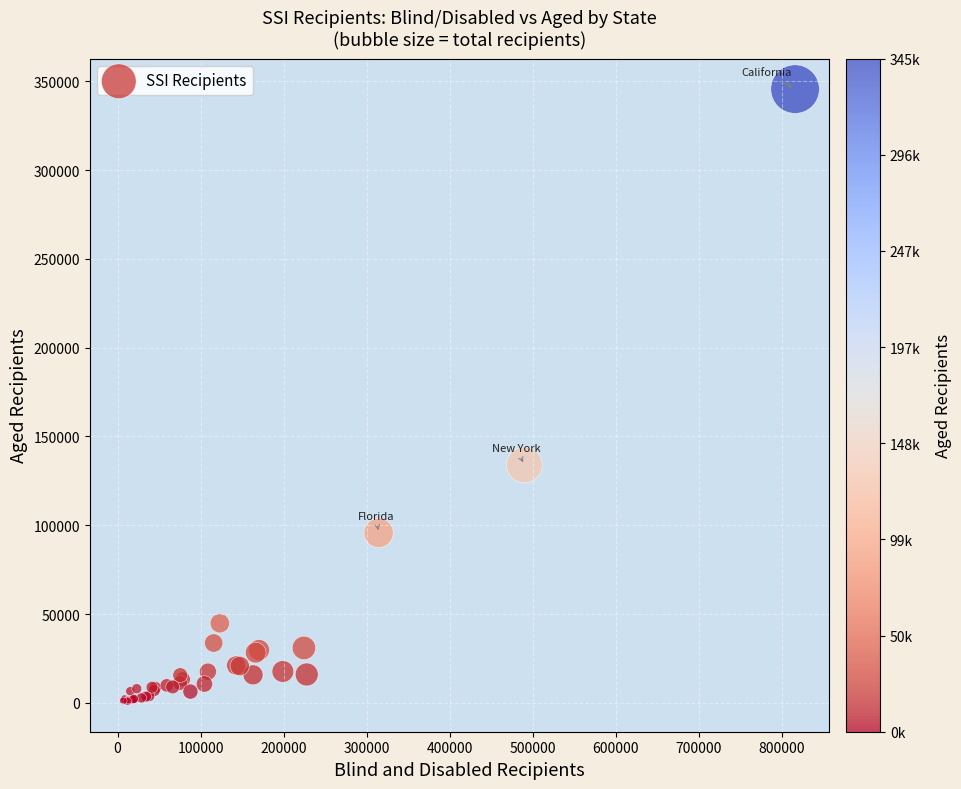

What Y value in the scatter plot is closest to 173305?

133964